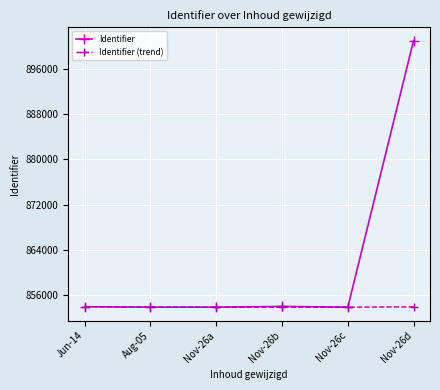

Between Aug-05 and Nov-26d, which series saw the biggest shift?

Identifier